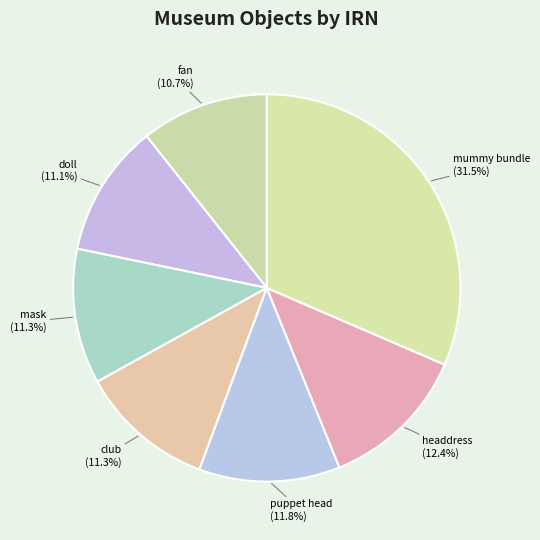

To the nearest percent, what is the average slice percentage?

14%